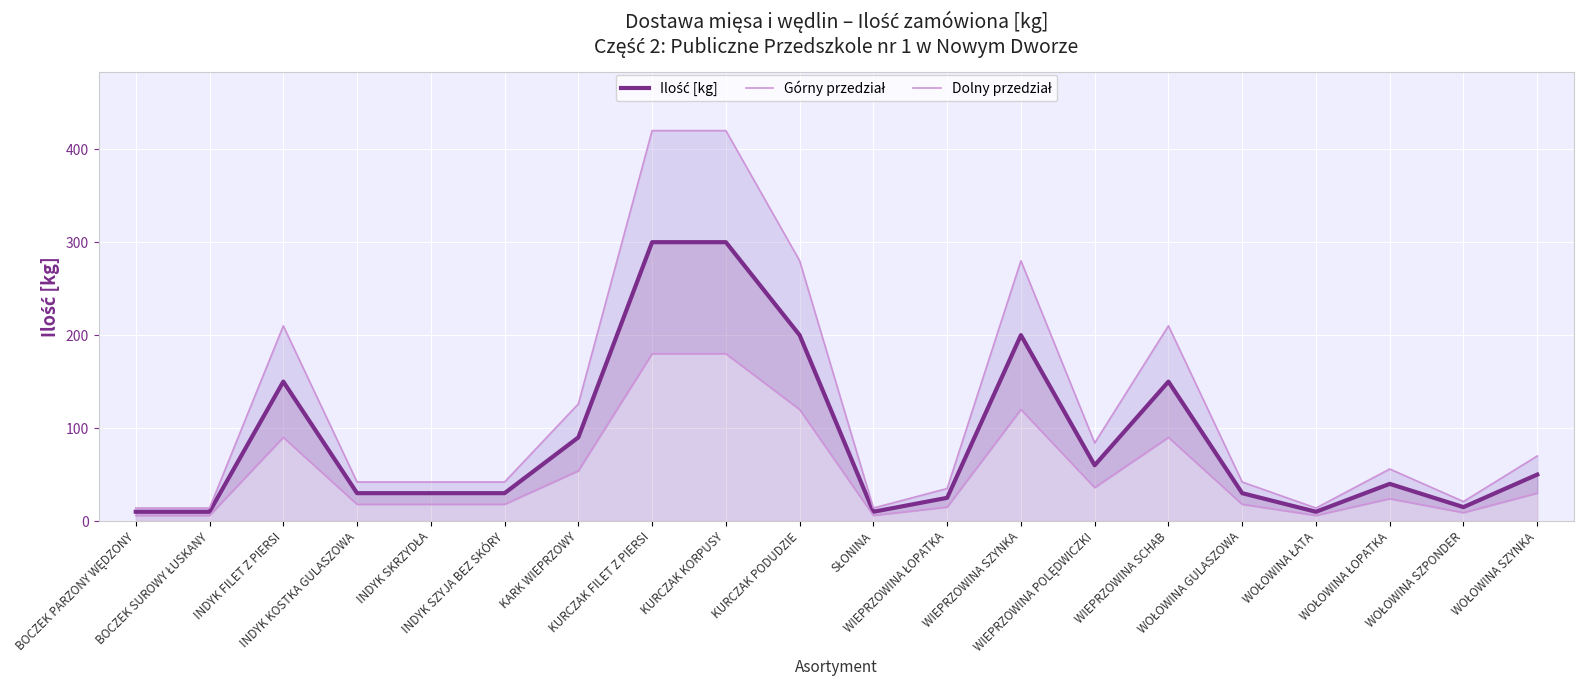

What is the maximum value shown in the chart?

420.0